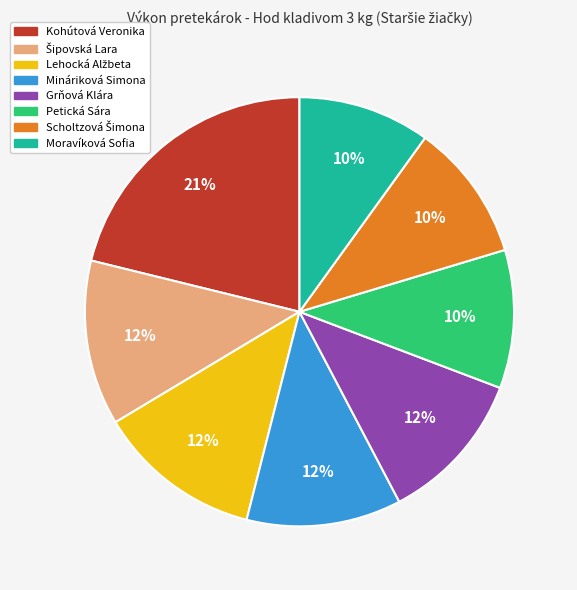

What is the ratio of the value at Petická Sára to the value at Moravíková Sofia?

1.0